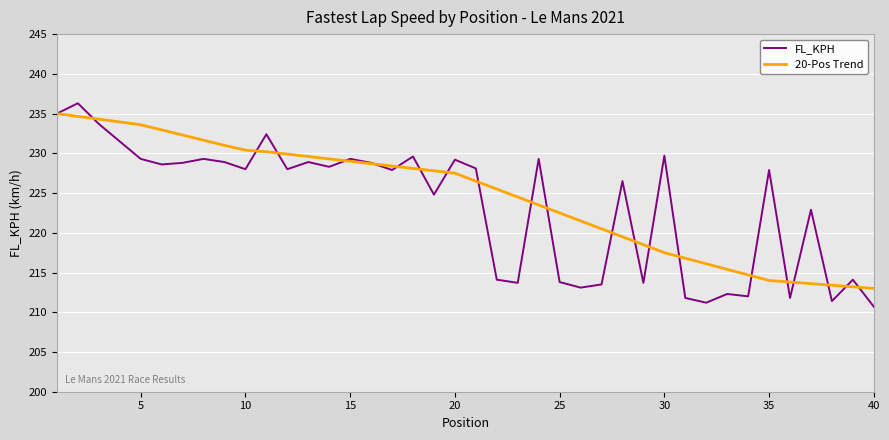

Which series has the widest spread of values?

FL_KPH